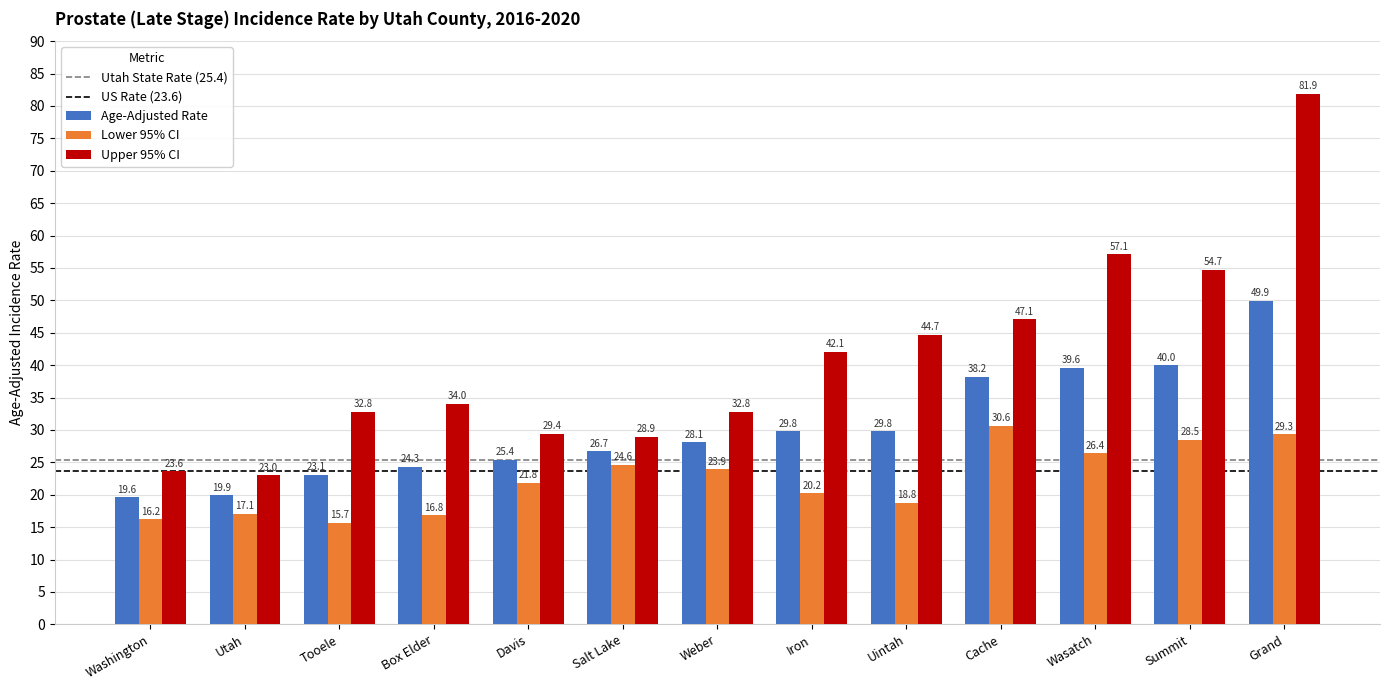

At which category is the sum across all series the highest?

Grand